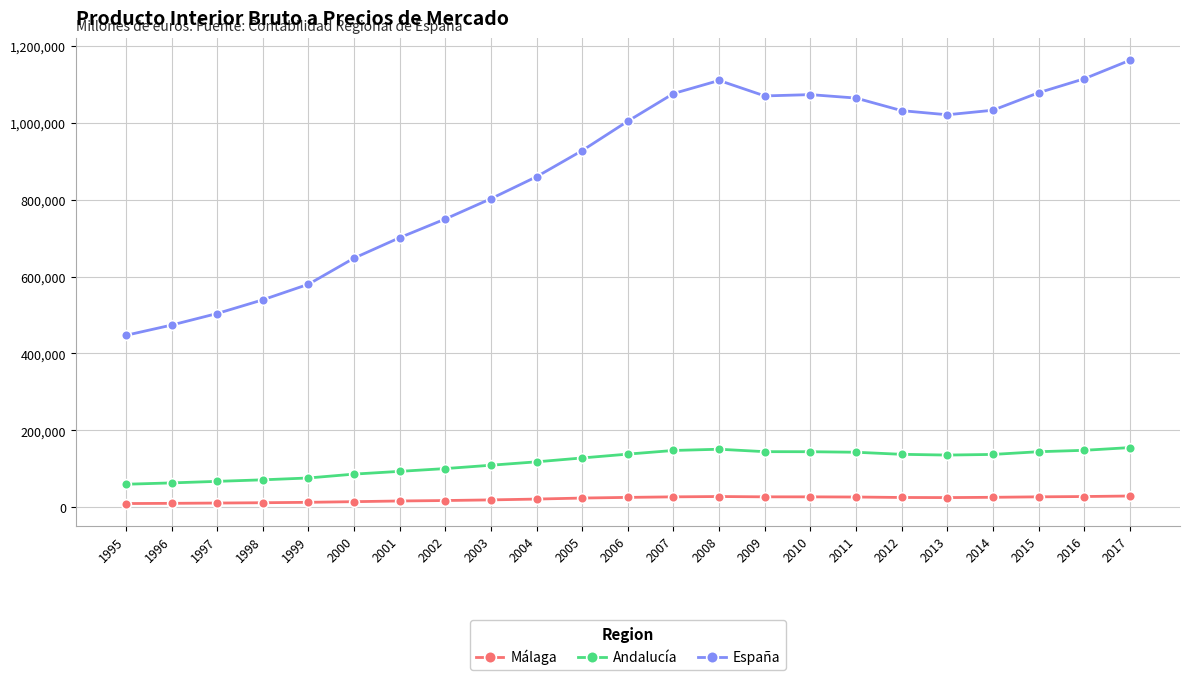

Where is the first local maximum for España?

2008